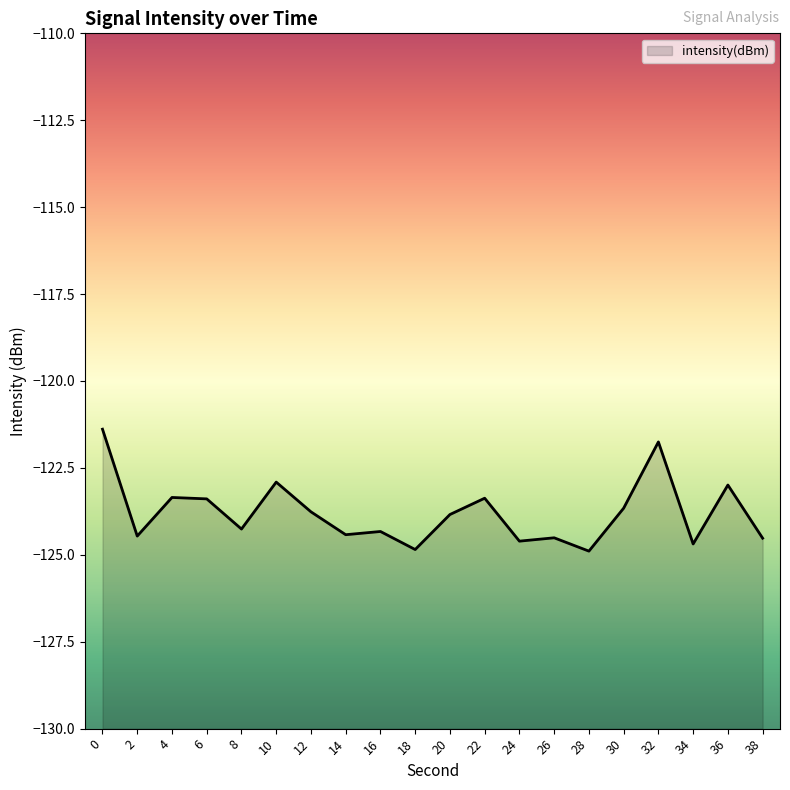

Does the chart display data point markers on the line(s)?

No